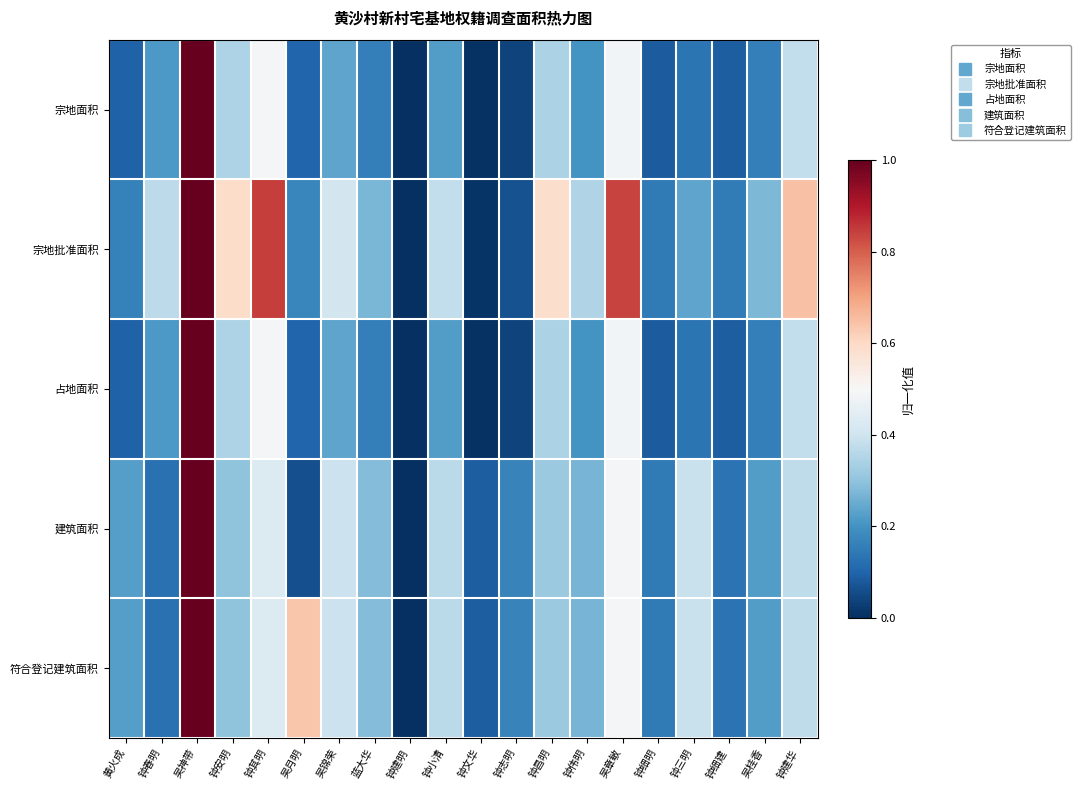

What is the difference between the highest and lowest values at 吴月明?

0.6